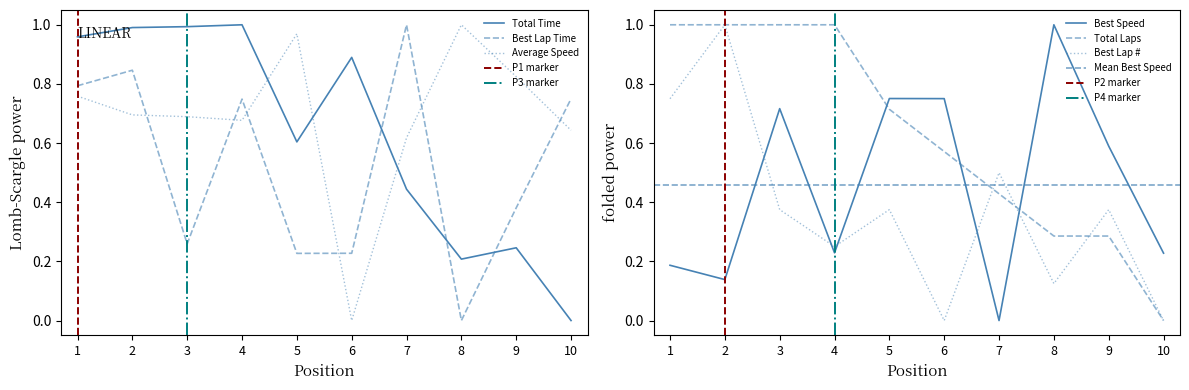

List the series in order of their peak value, highest first.

Total Laps, Total Time, Best Lap Number, Best Lap Time, Best Speed, Average Speed